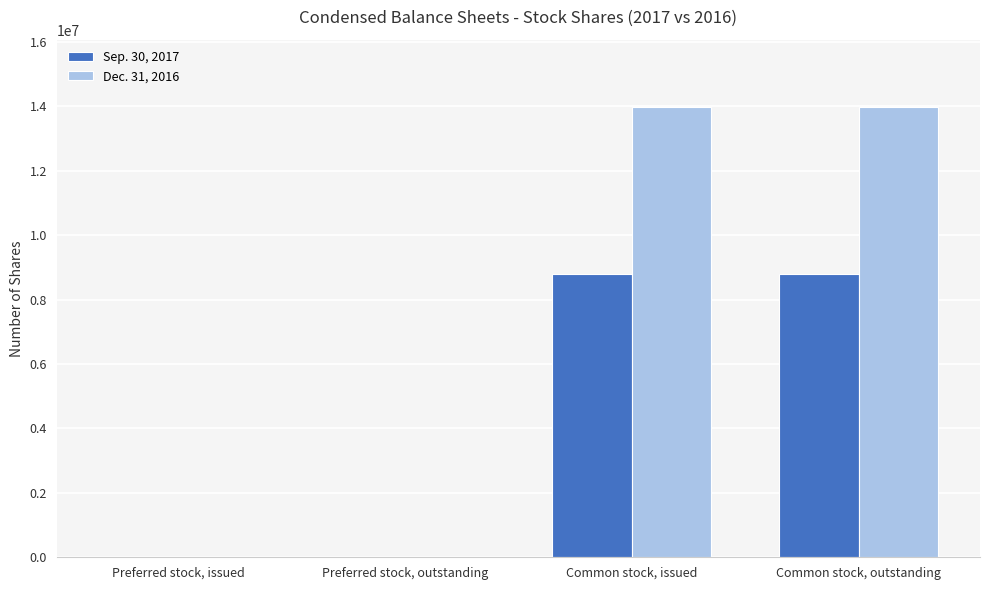

The Sep. 30, 2017 series shows 8799127 at Common stock, outstanding. True or false?

True